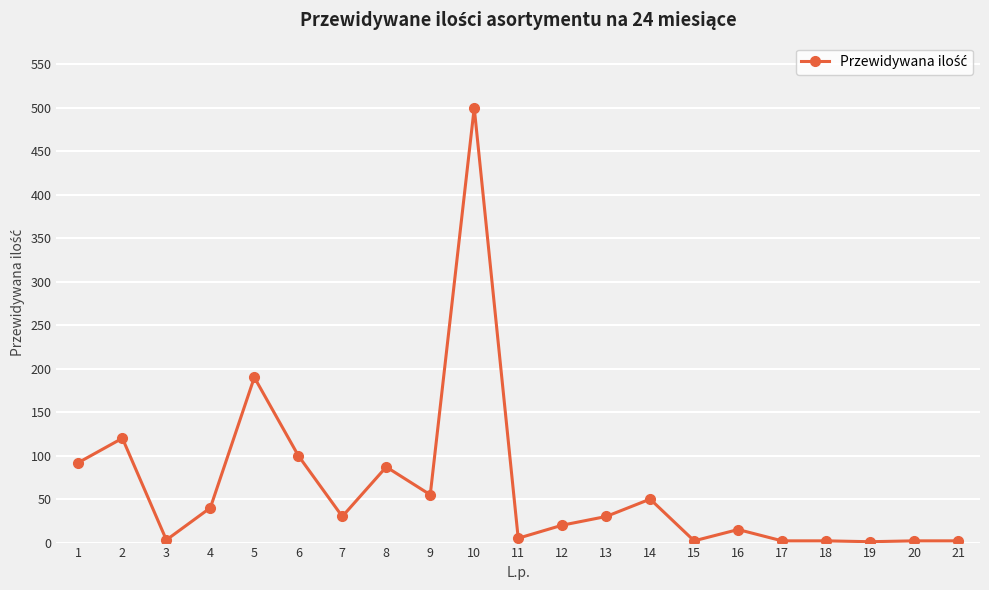

Is it true that the value at 9 is 95?

False